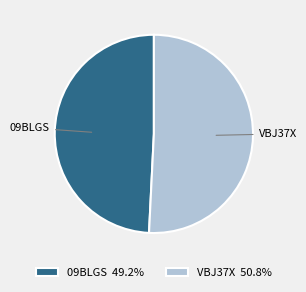

Does any single category account for the majority?

Yes